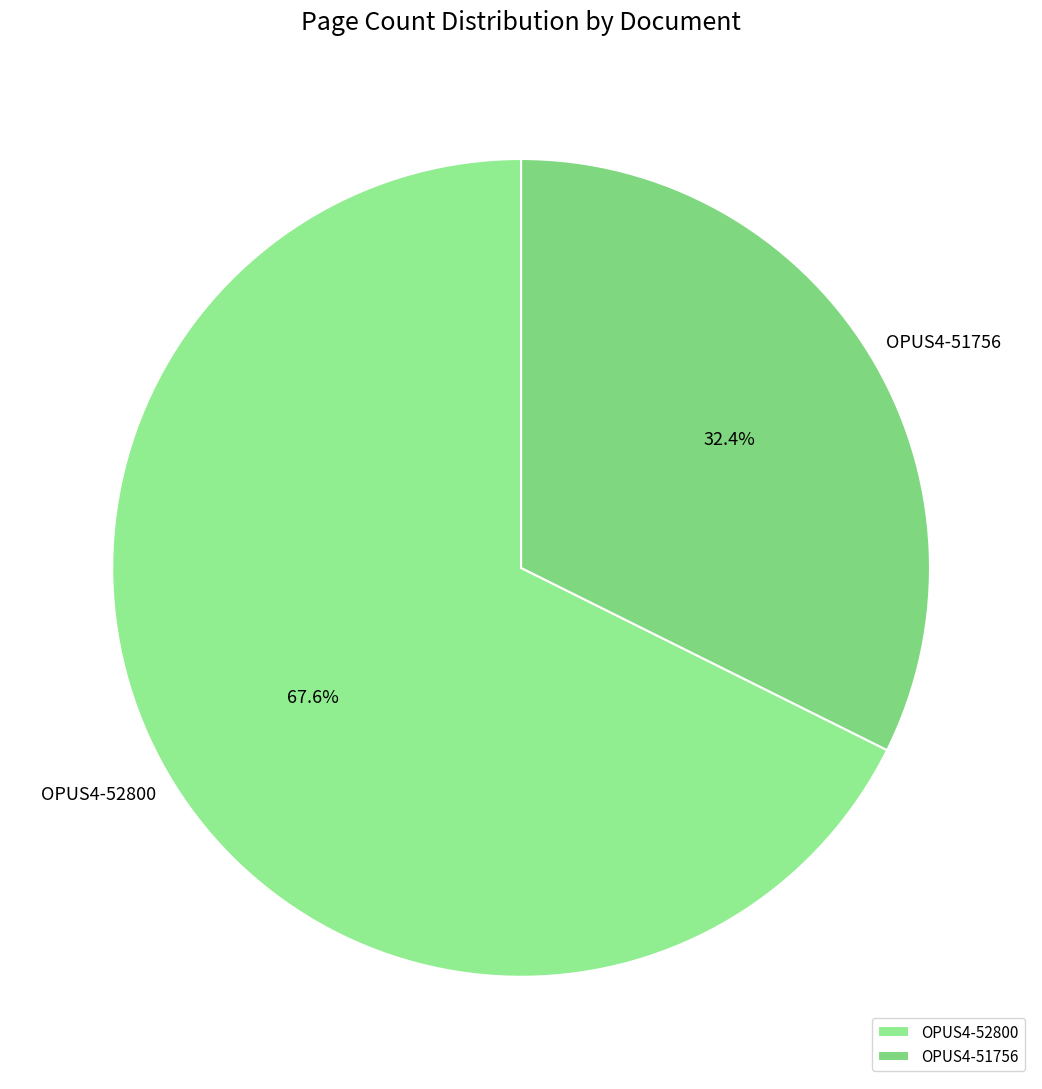

To the nearest percent, what is the combined percentage of OPUS4-52800 and OPUS4-51756?

100%